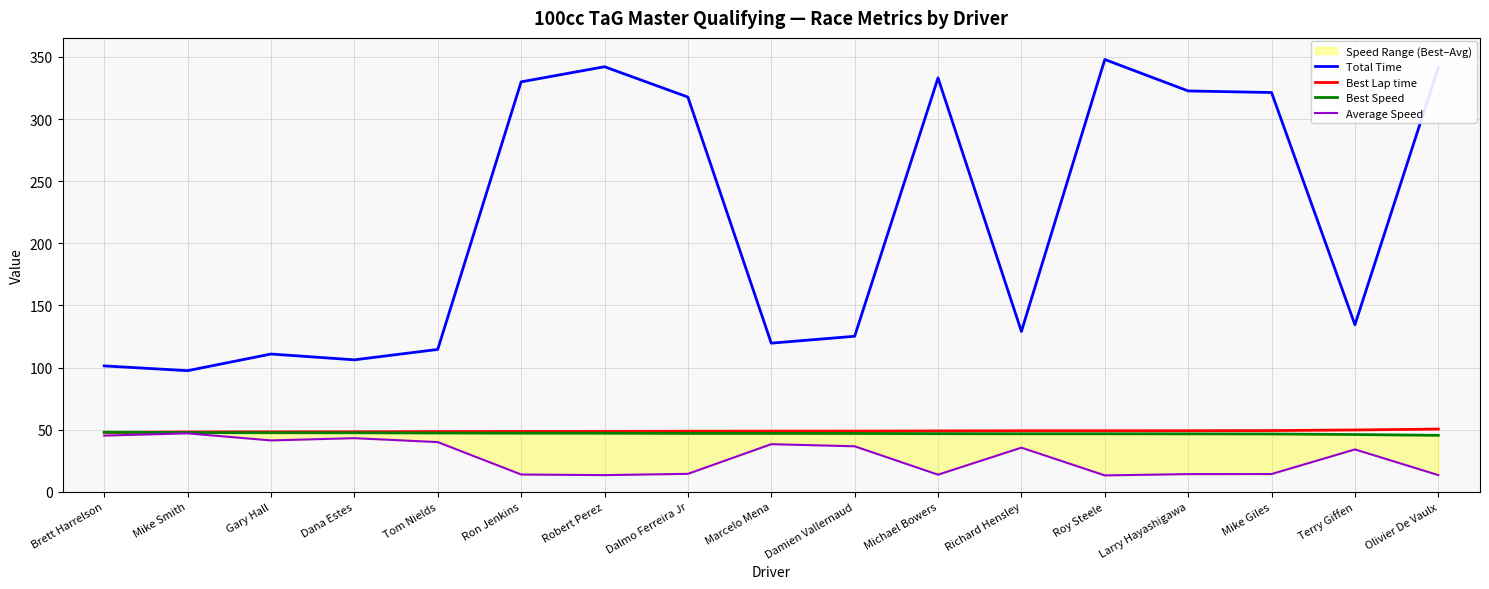

The Best Lap time series shows 10.2 at Michael Bowers. True or false?

False